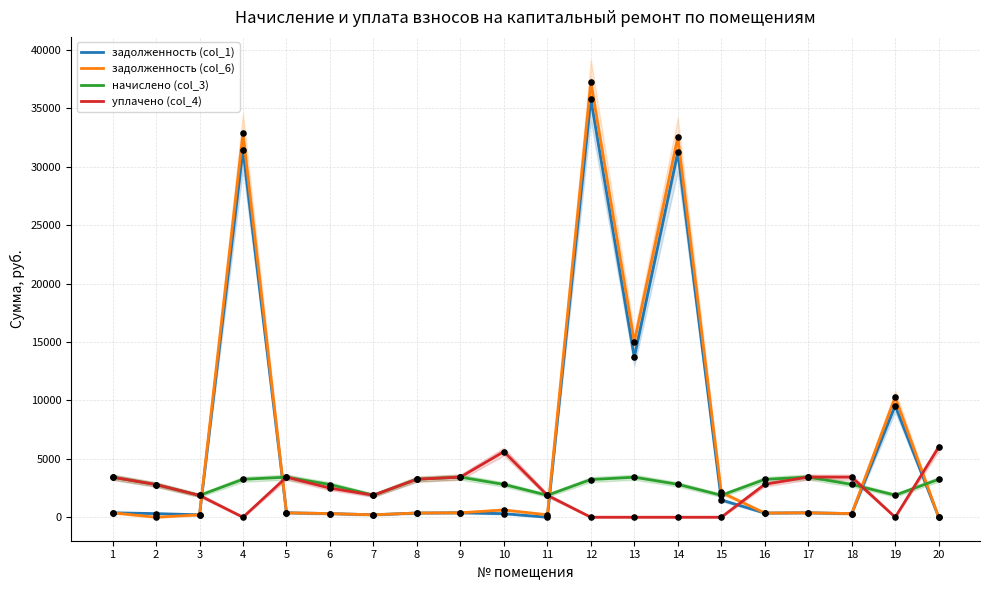

Is the value of задолженность (col_1) at 11 greater than the value of начислено (col_3) at 11?

No